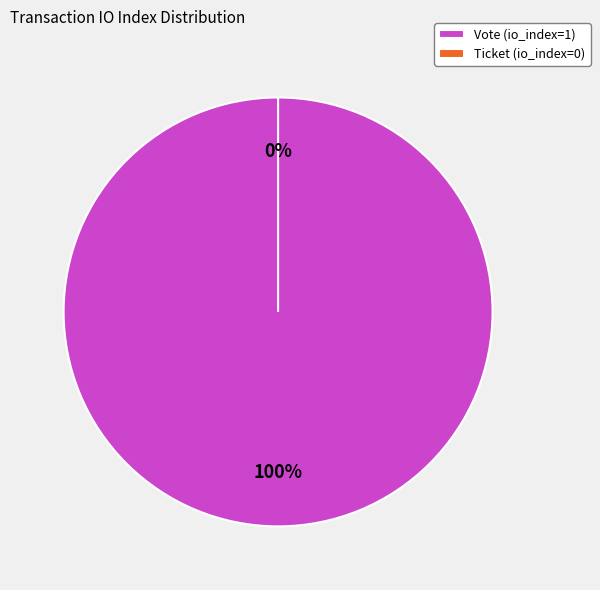

What is the change in value from Vote (io_index=1) to Ticket (io_index=0)?

-1